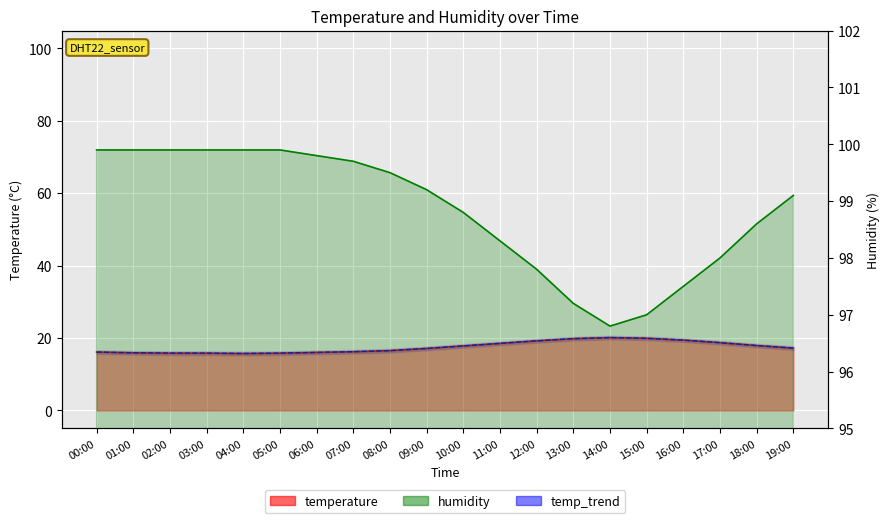

How many interior local peaks (higher than both neighbors) does the data have?

1